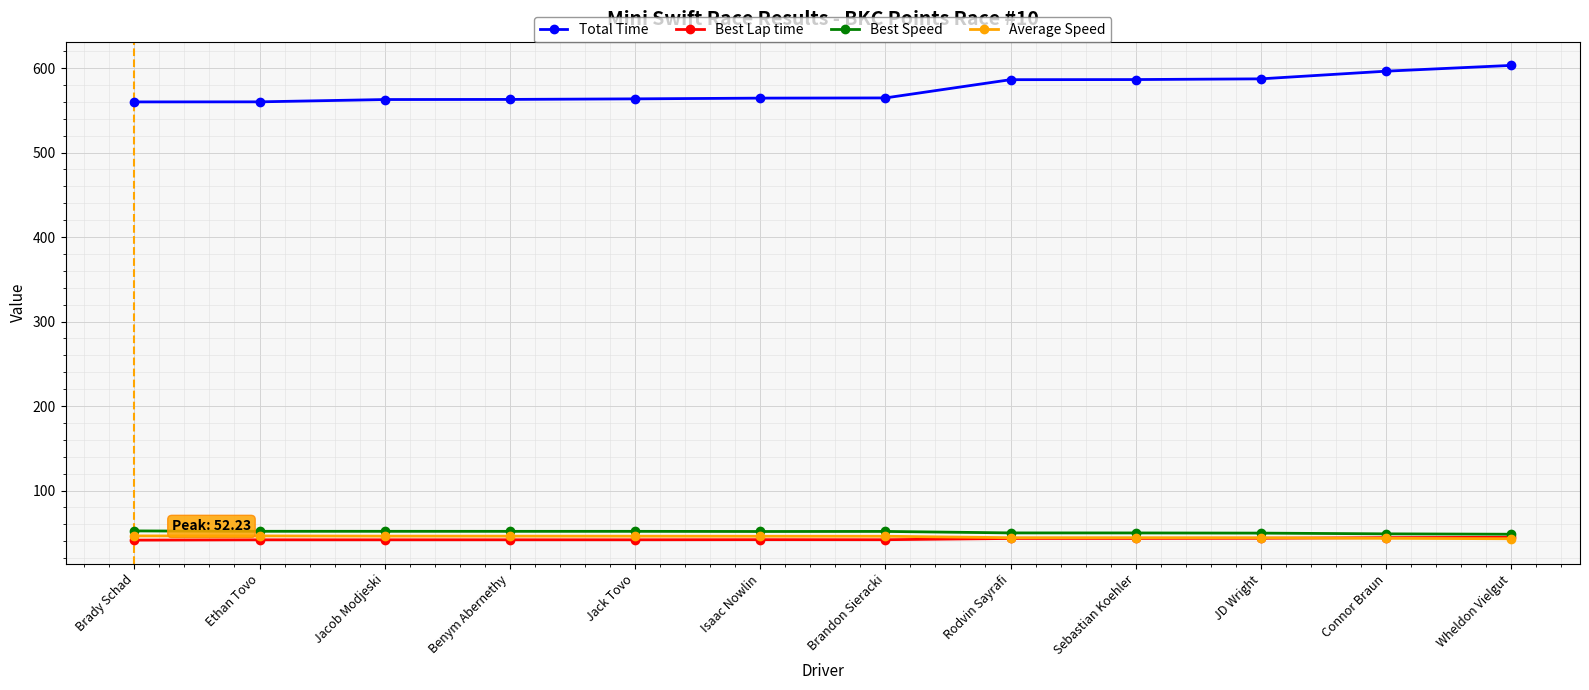

Which series has the largest total across all categories?

Total Time